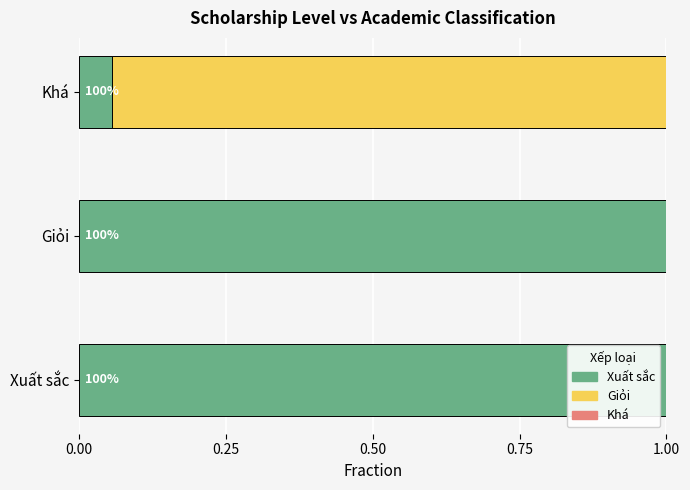

How many bars are there in each group?

3